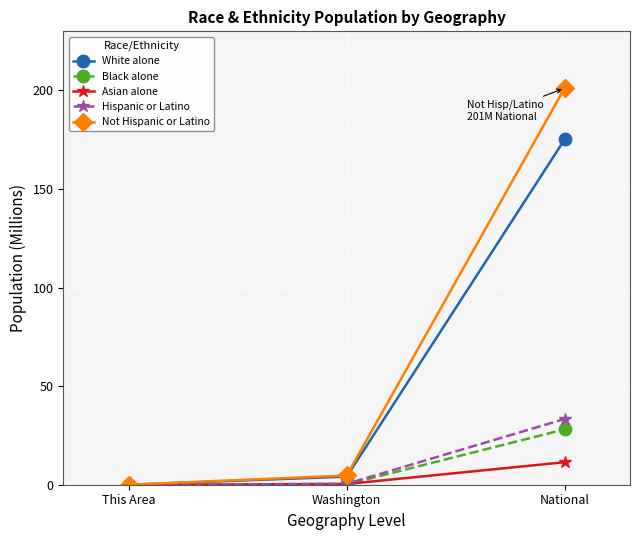

The value of Not Hispanic or Latino at This Area is 0.0. True or false?

True